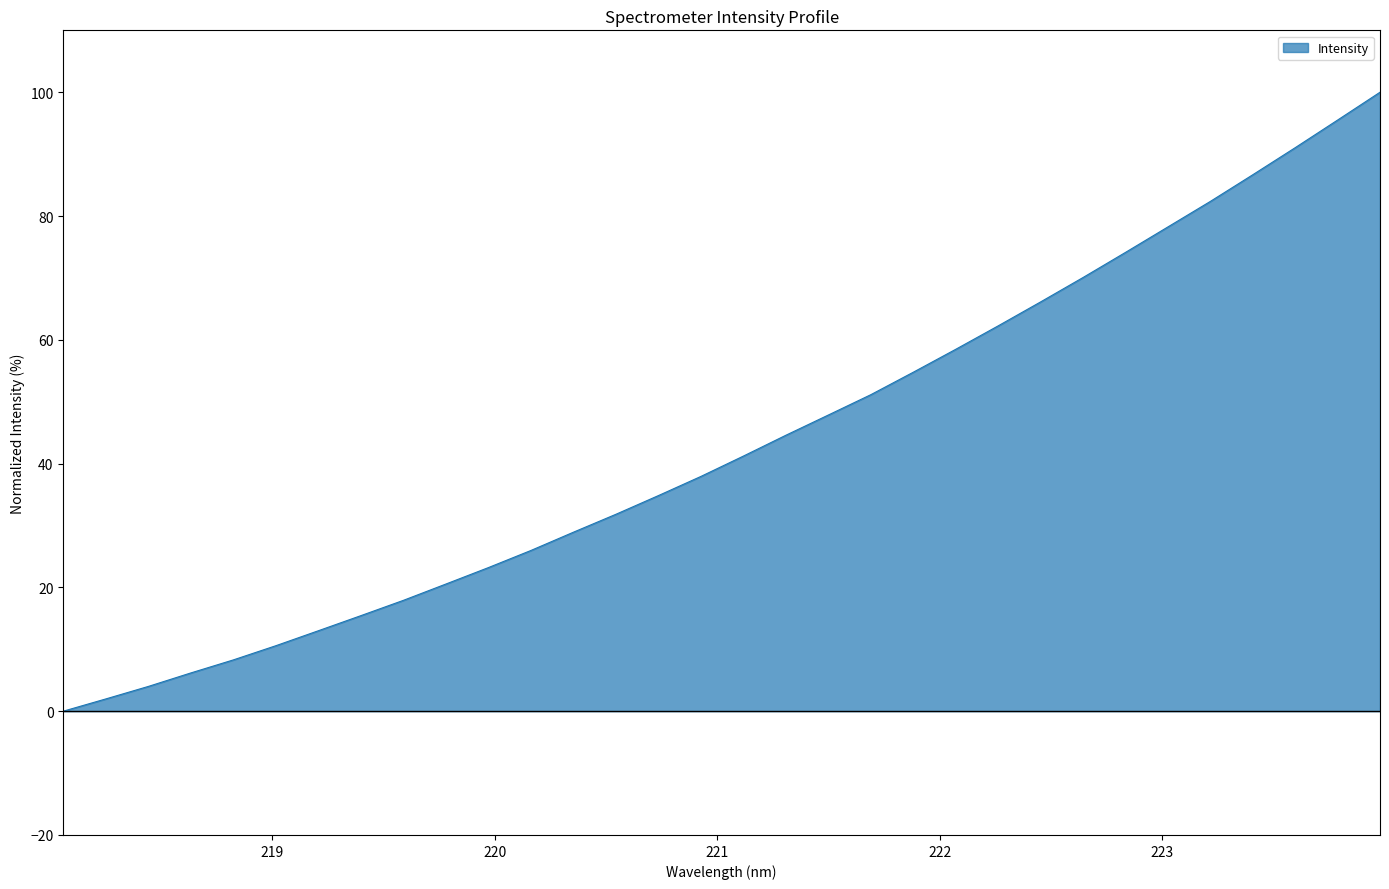

What is the difference between the maximum and minimum values?

100.0